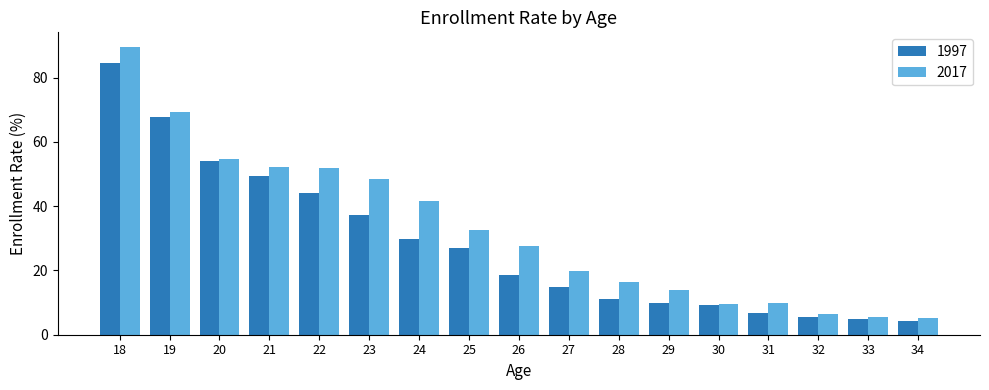

What is the approximate value of 1997 at 26?

18.7